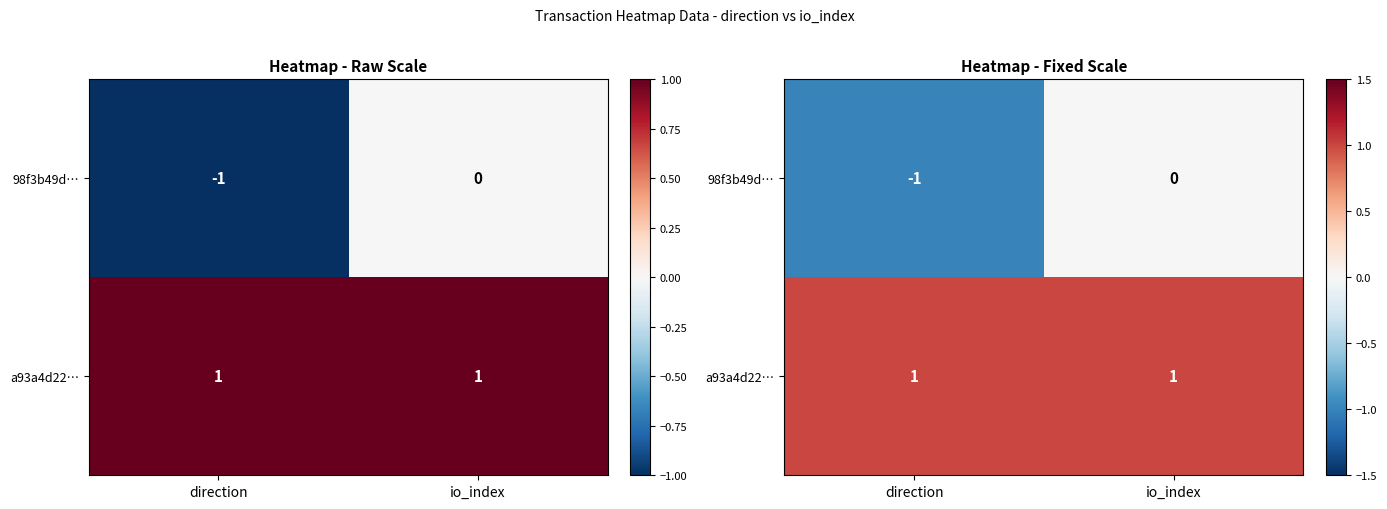

What is the sum of all 98f3b49d… values?

-1